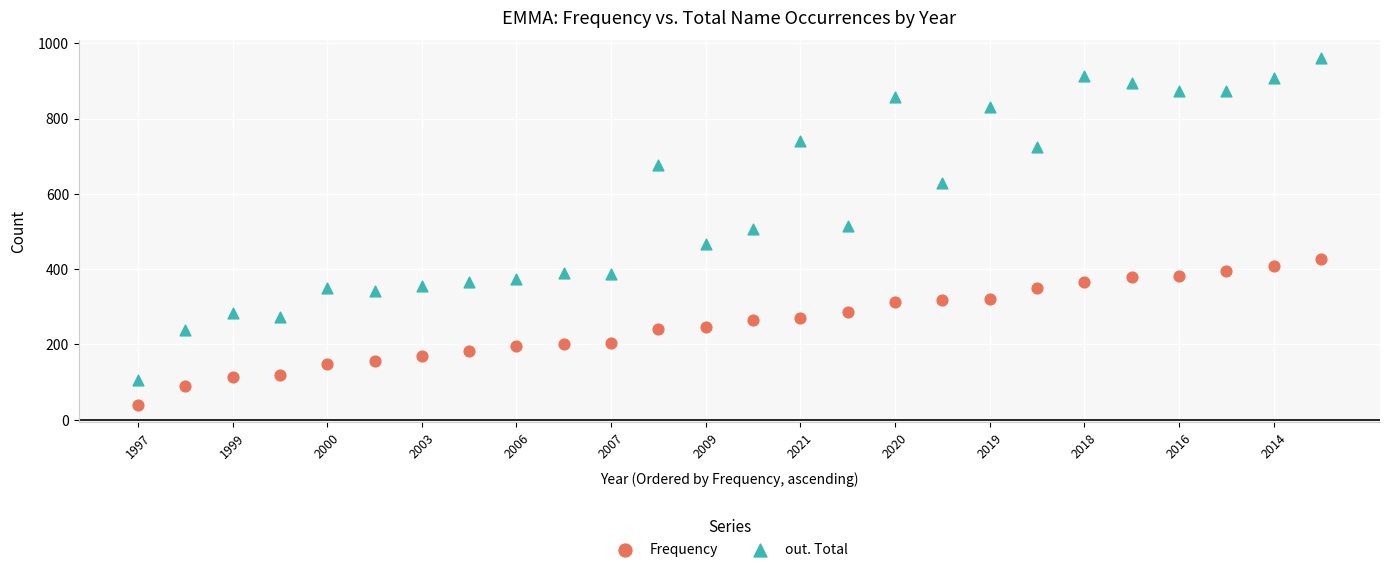

What are all the series names shown in the legend?

Frequency, out. Total